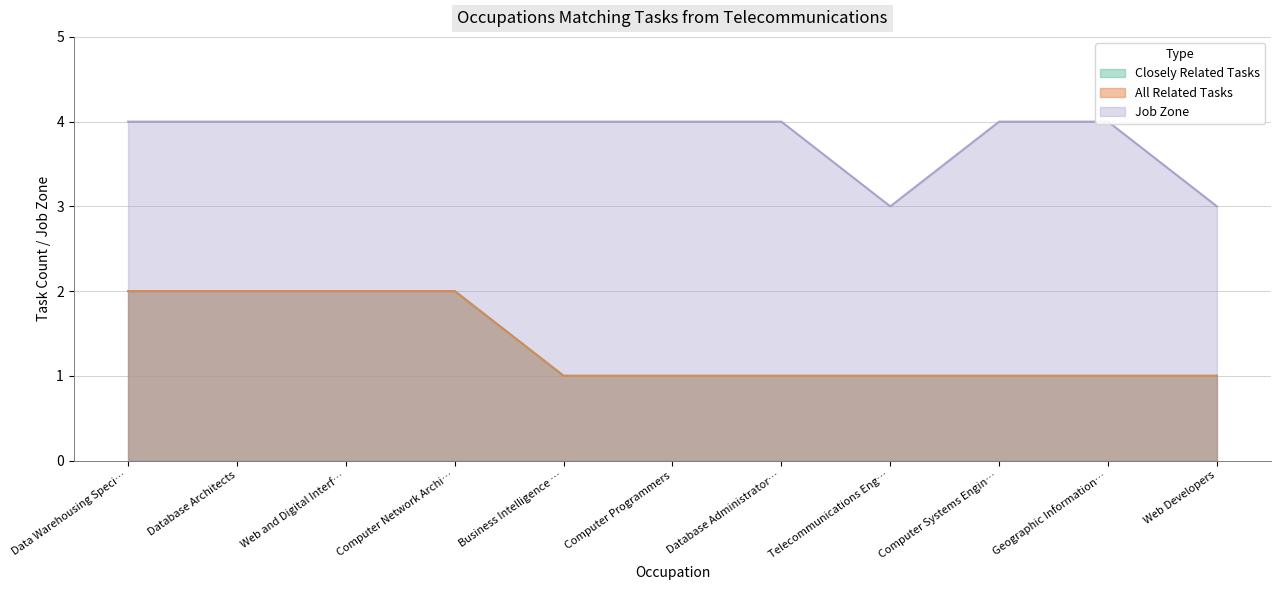

Reading left to right, extract all data points from this chart.

Closely Related Tasks: 2	2	2	2	1	1	1	1	1	1	1
All Related Tasks: 2	2	2	2	1	1	1	1	1	1	1
Job Zone: 4	4	4	4	4	4	4	3	4	4	3